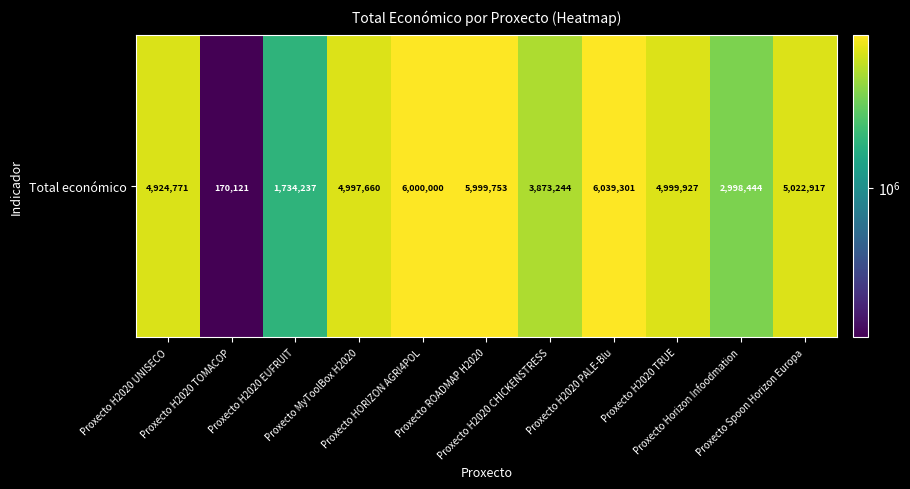

What is the greatest value displayed?

6039301